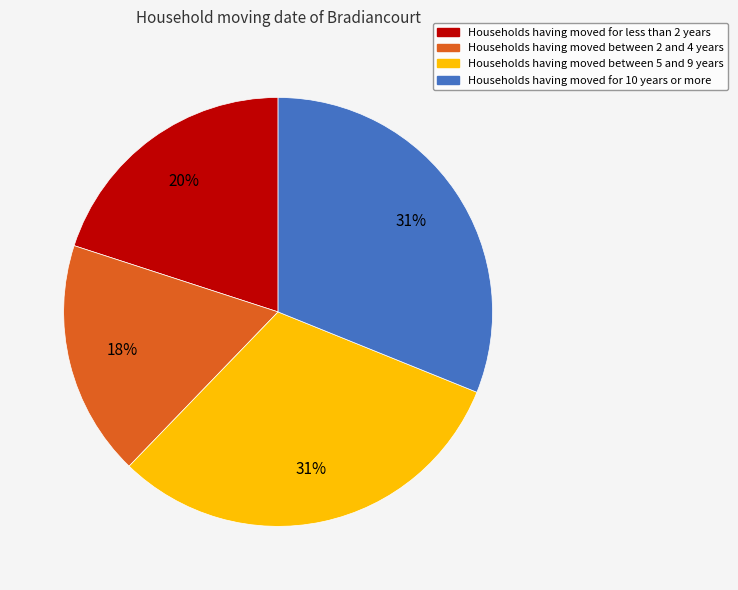

To the nearest percent, what is the average slice percentage?

25%